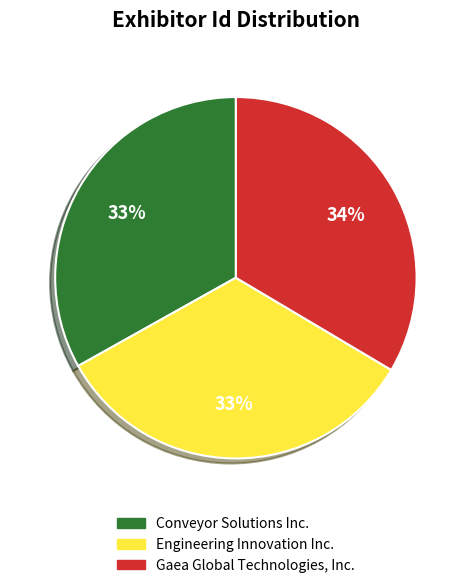

The Engineering Innovation Inc. slice represents 38% of the pie. True or false?

False